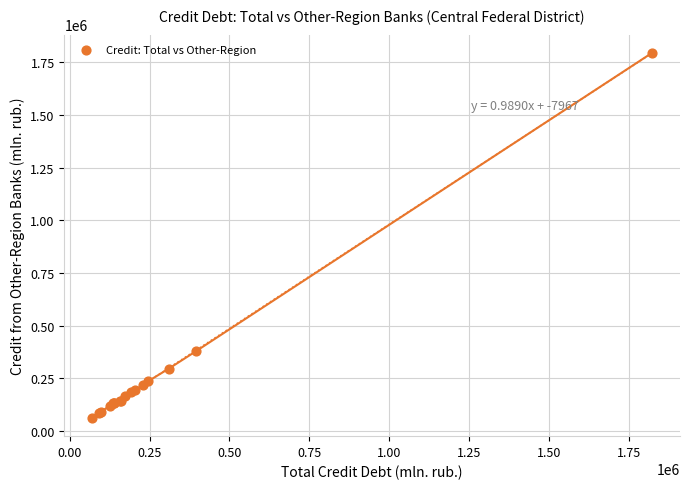

What Y value in the scatter plot is closest to 928371?

380111